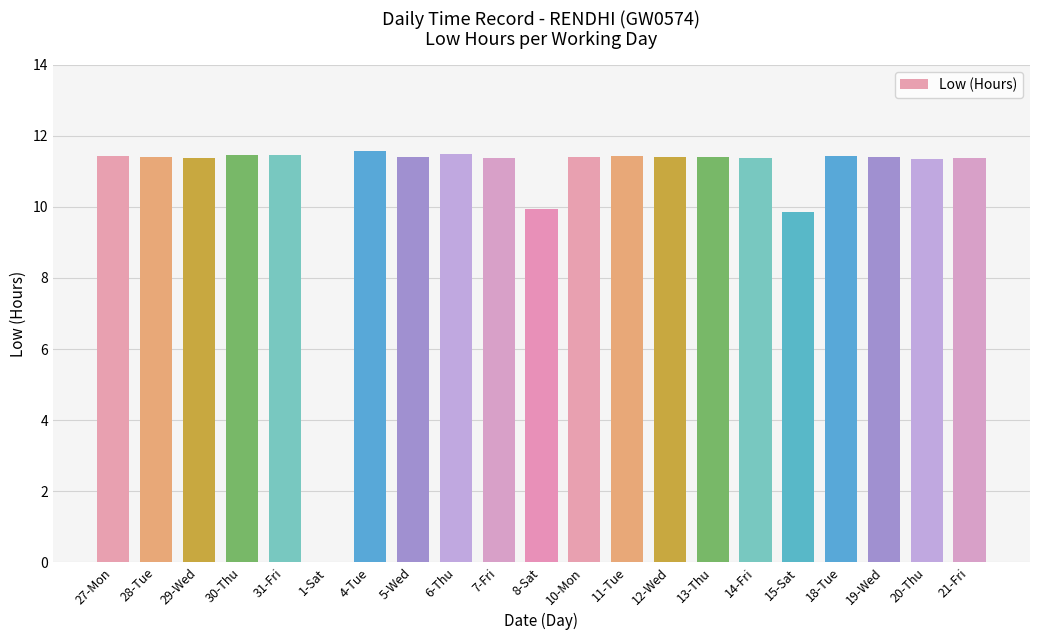

Where does the data first go above 11?

27-Mon